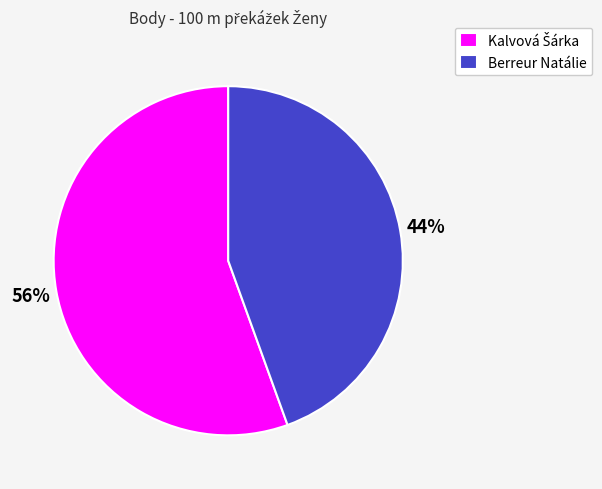

True or false: Berreur Natálie accounts for 36% of the total.

False